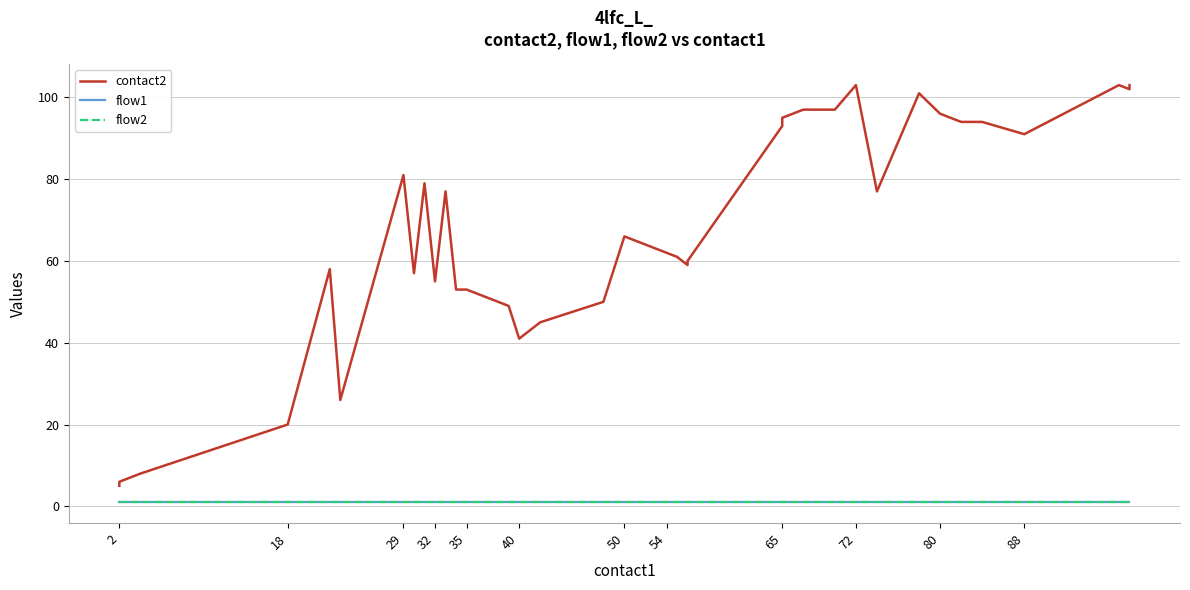

How many data points does each series have?

40